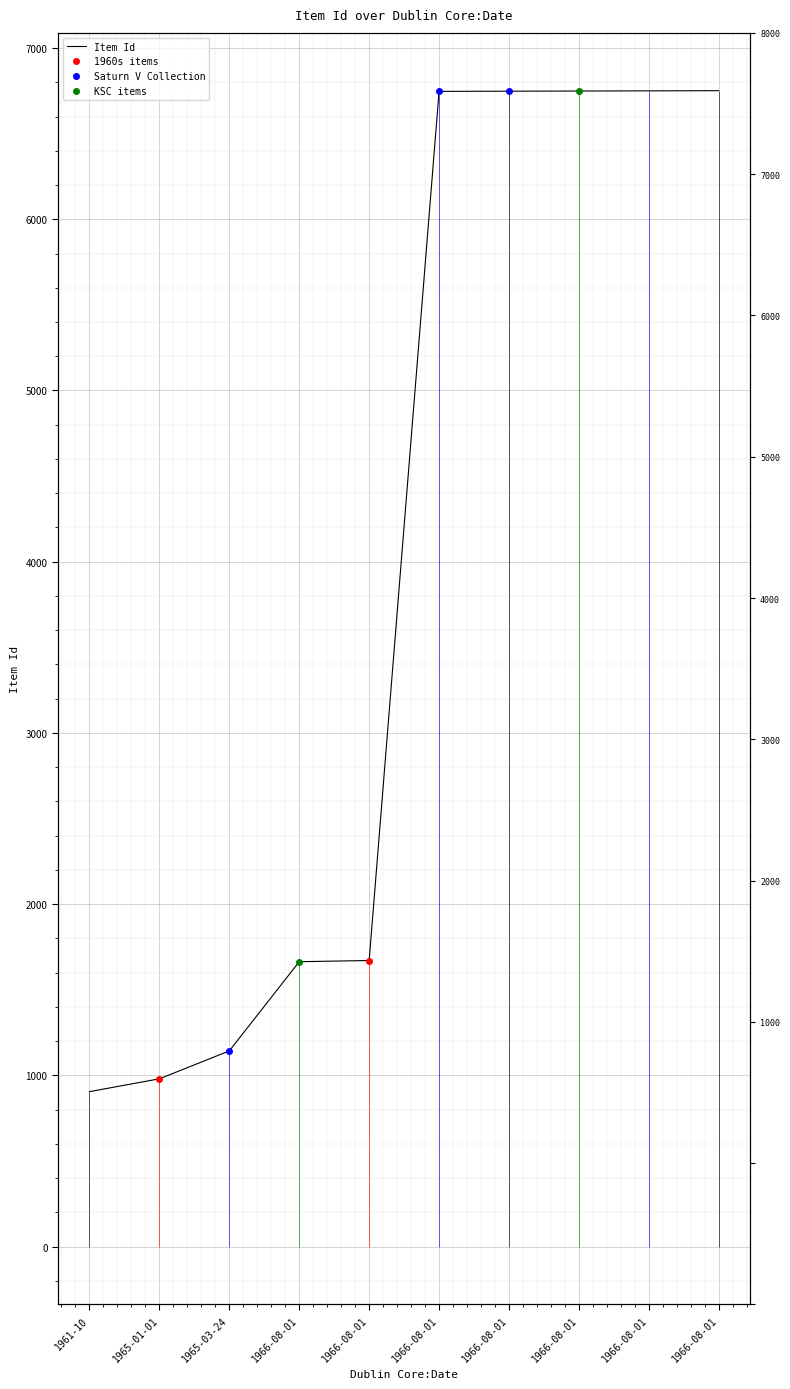

At which category does the chart reach its peak across all series?

1966-08-01